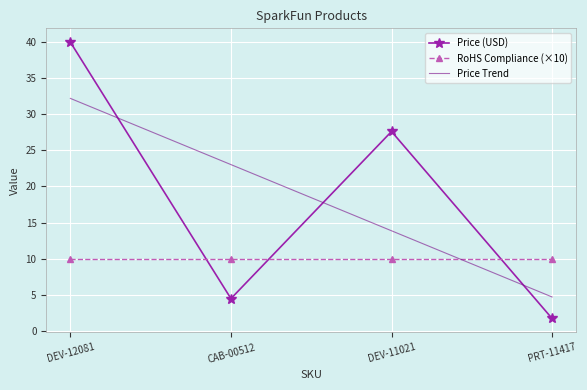

At which category does the chart reach its minimum across all series?

PRT-11417